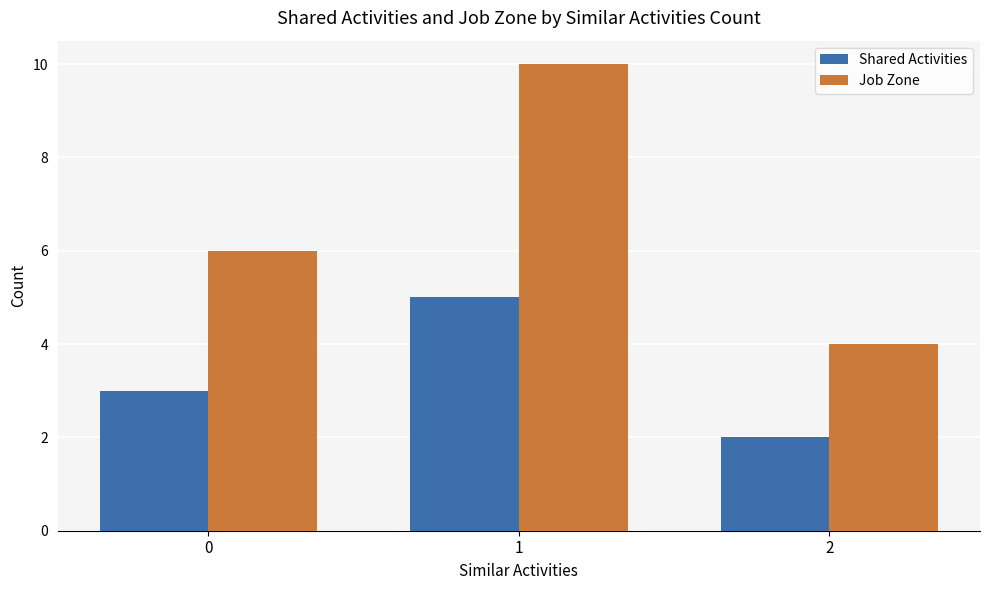

Is it true that Shared Activities equals 1 at 0?

False